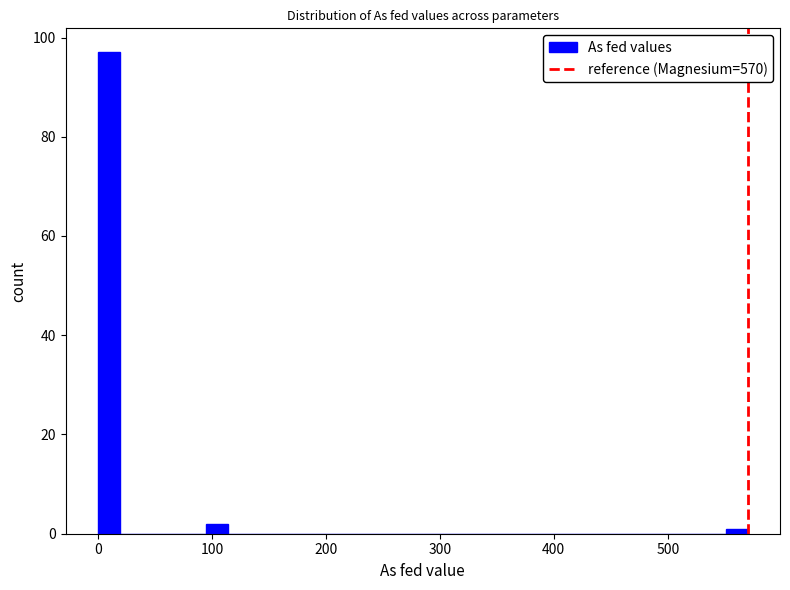

Read against the x-axis, roughly where is the centre of the tallest bar?

10